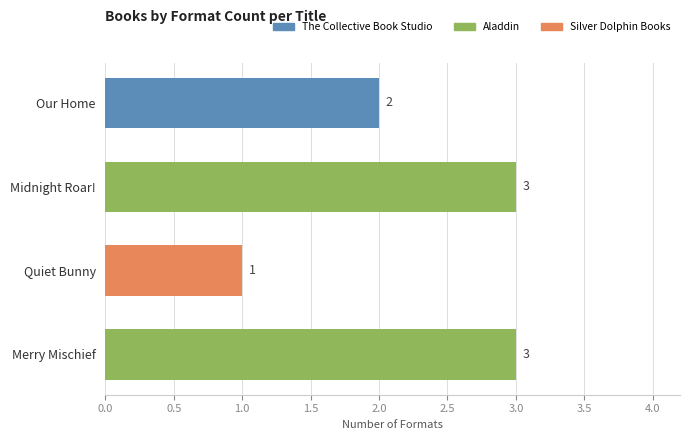

List the labels in order of value, smallest first.

Quiet Bunny, Our Home, Midnight Roar!, Merry Mischief